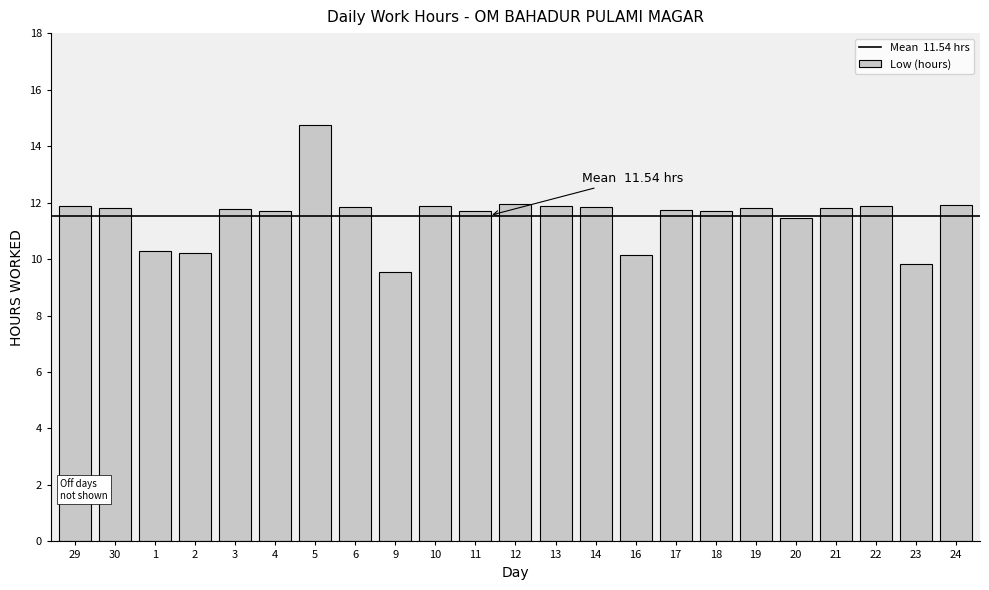

What value does the data have at 21?

11.8